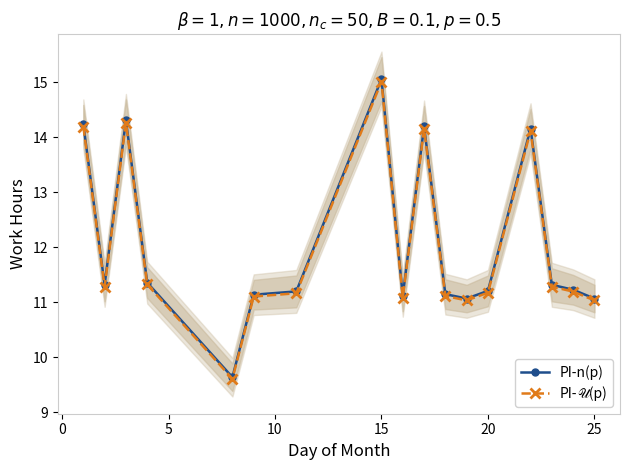

What is the difference between the maximum and minimum values in the PI-𝒰(p) series?

5.4